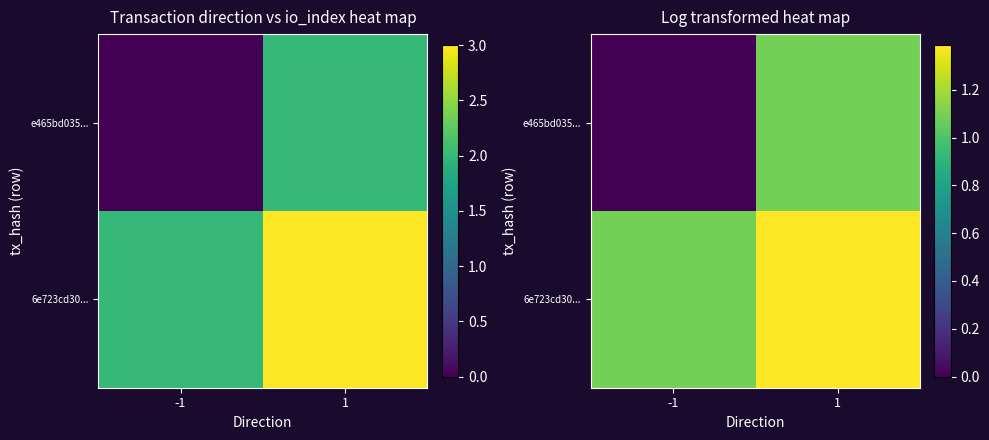

What is the difference between the 6e723cd30... values at -1 and 1?

0.3